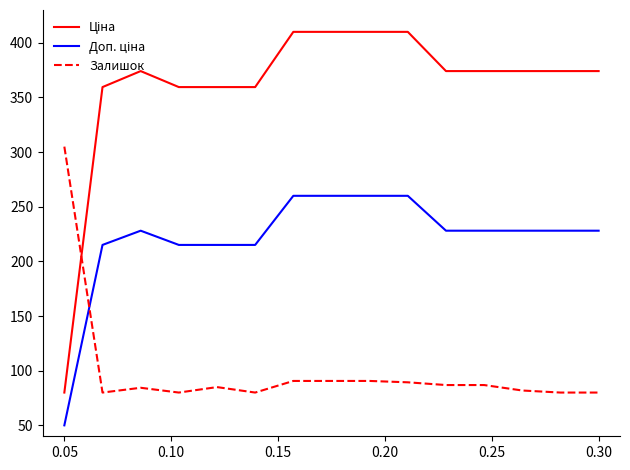

Does the chart have visible grid lines?

No